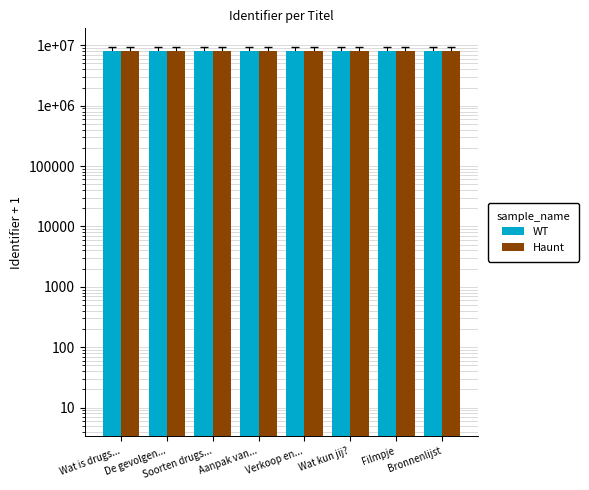

How many groups of bars are there?

8